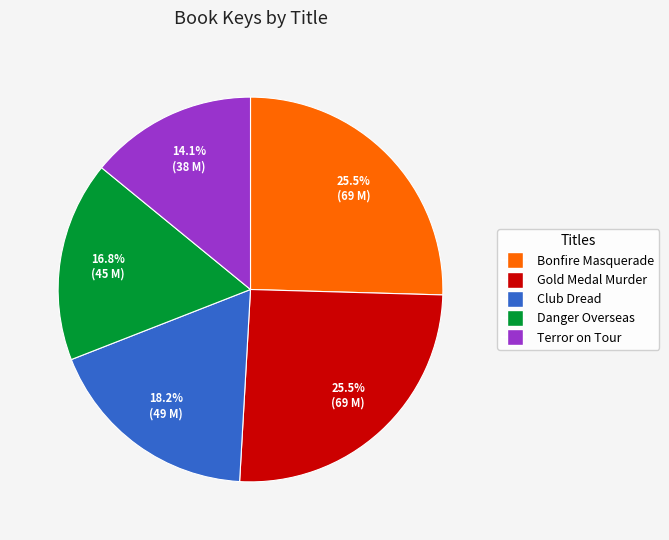

Is there any slice that represents more than half of the pie?

No